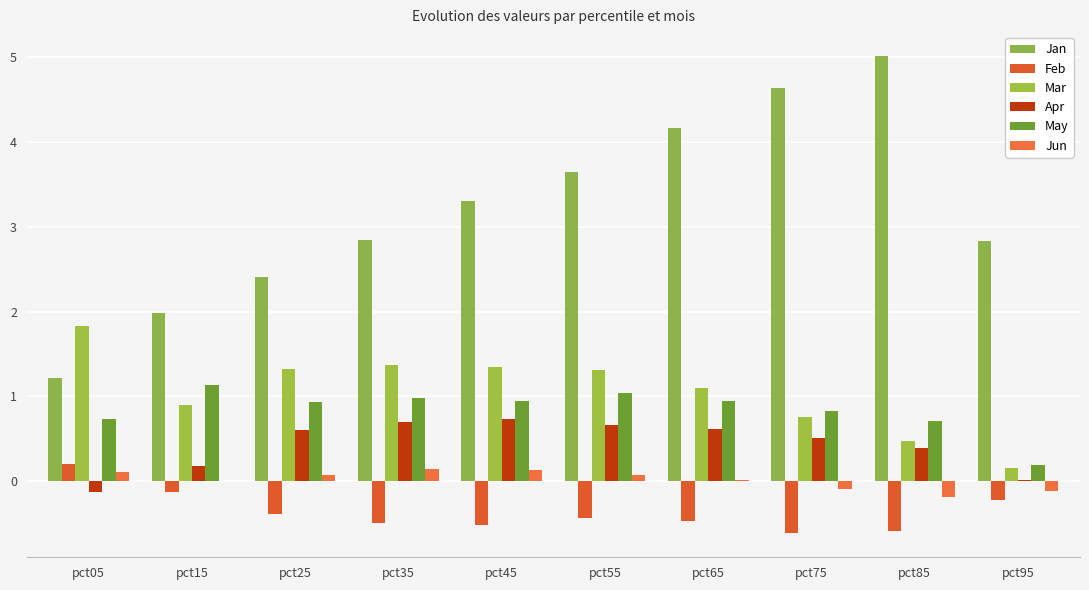

How many distinct data groups are displayed?

6